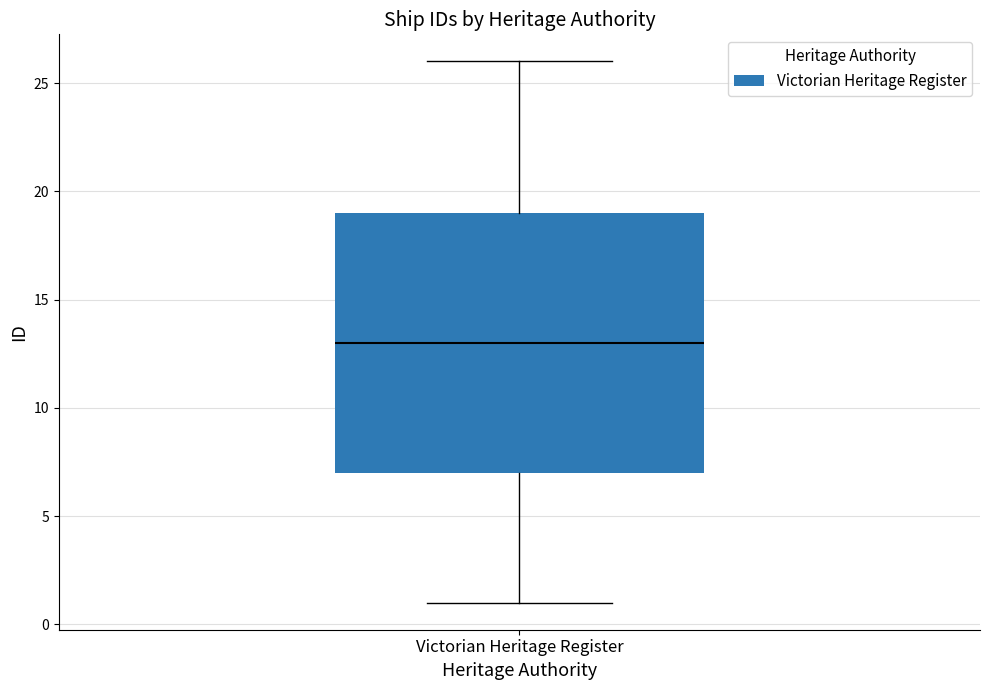

Where does the lower whisker of the box for Victorian Heritage Register end on the y-axis? The values are not printed on the chart, so give them approximately, as read against the axis.

1